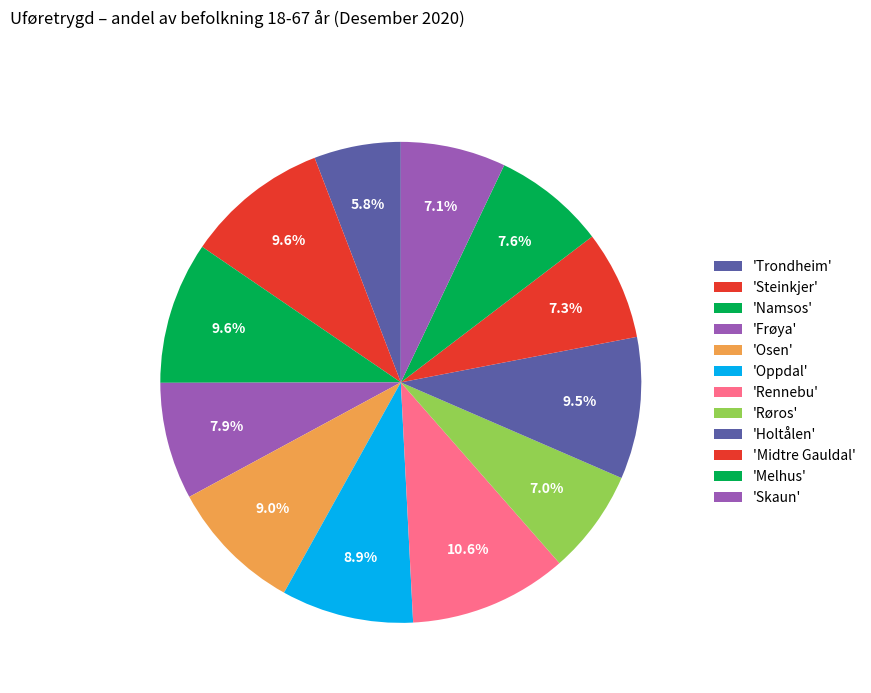

Rank the categories by value from highest to lowest.

Rennebu, Steinkjer, Namsos, Holtålen, Osen, Oppdal, Frøya, Melhus, Midtre Gauldal, Skaun, Røros, Trondheim